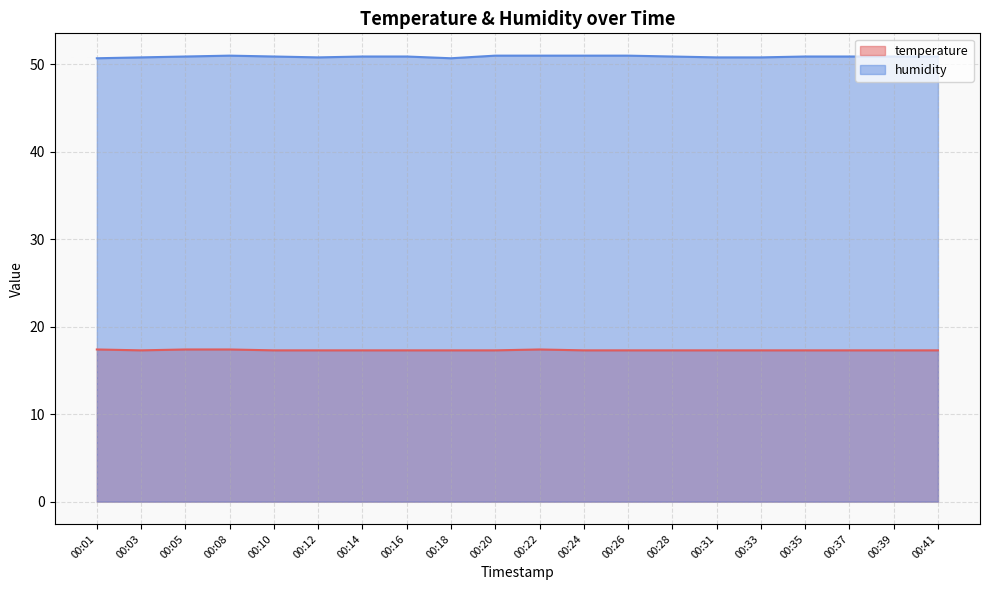

What is the difference between the highest and lowest values at 00:33?

33.5